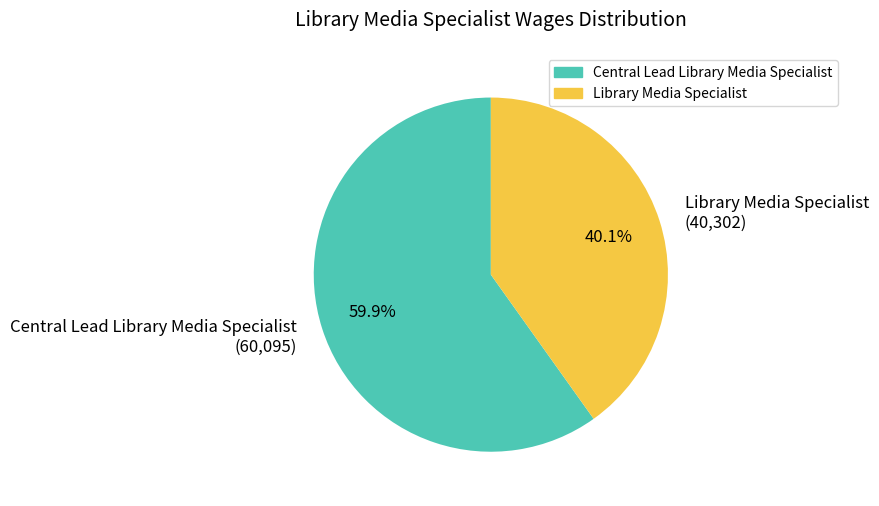

How many segments does this pie chart have?

2